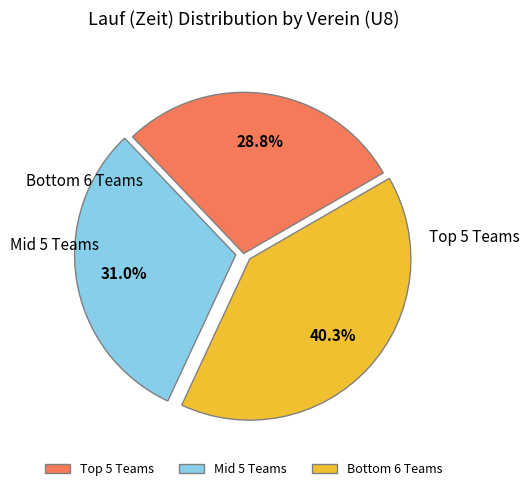

Which category has the biggest portion of the pie?

Bottom 6 Teams